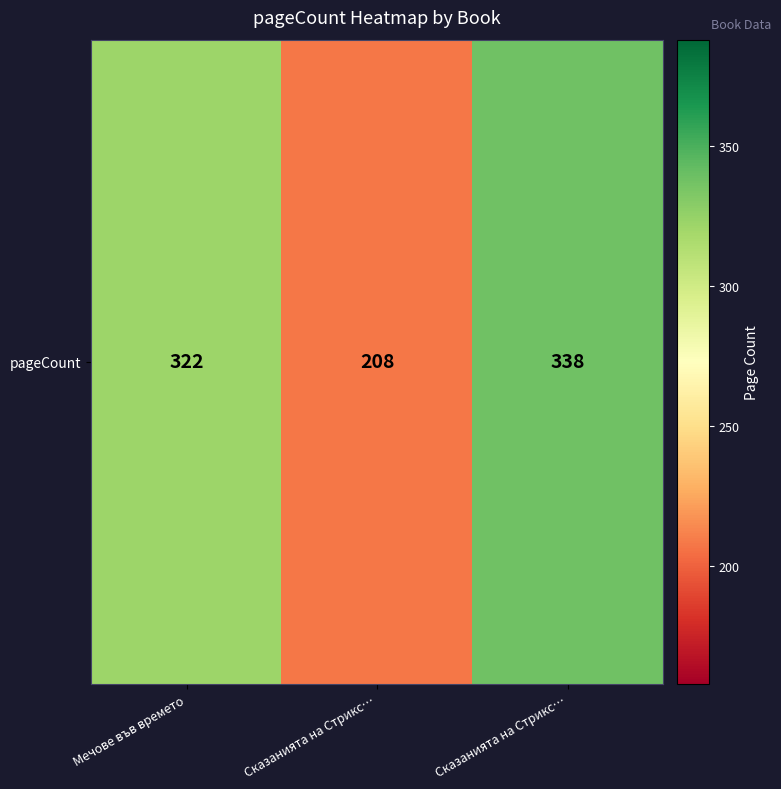

What is the difference between the second highest and minimum values?

114